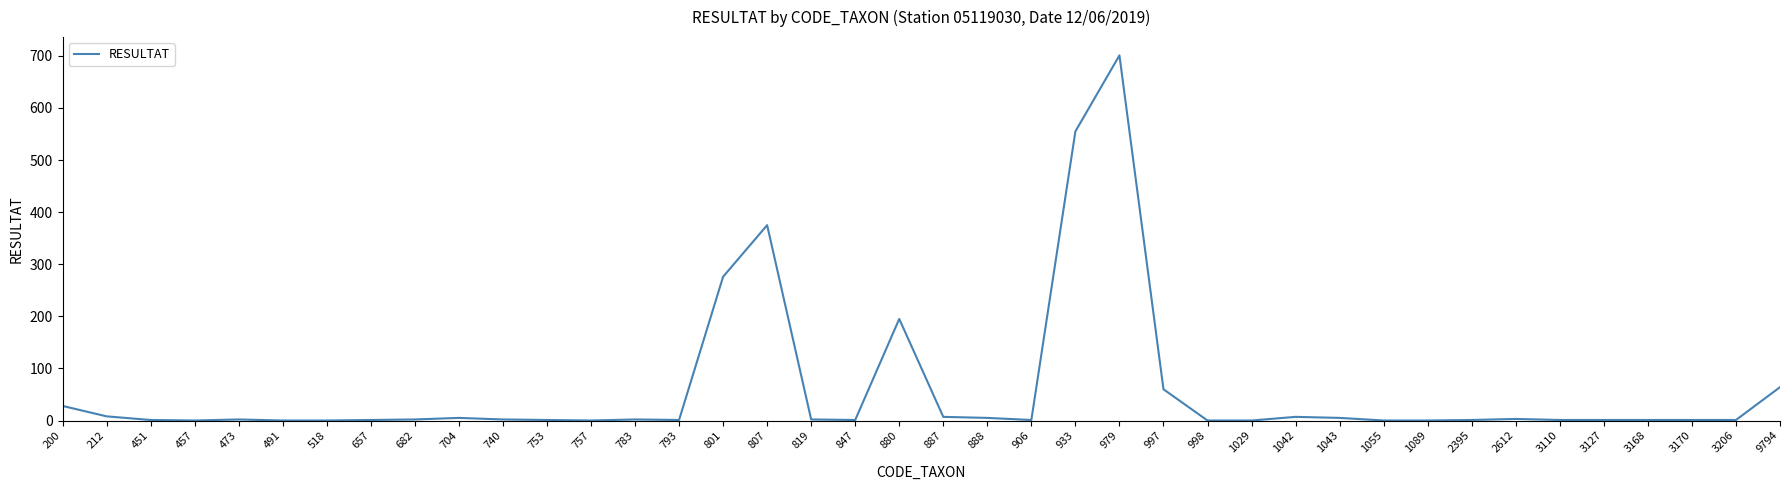

The value at 998 is 0. True or false?

True